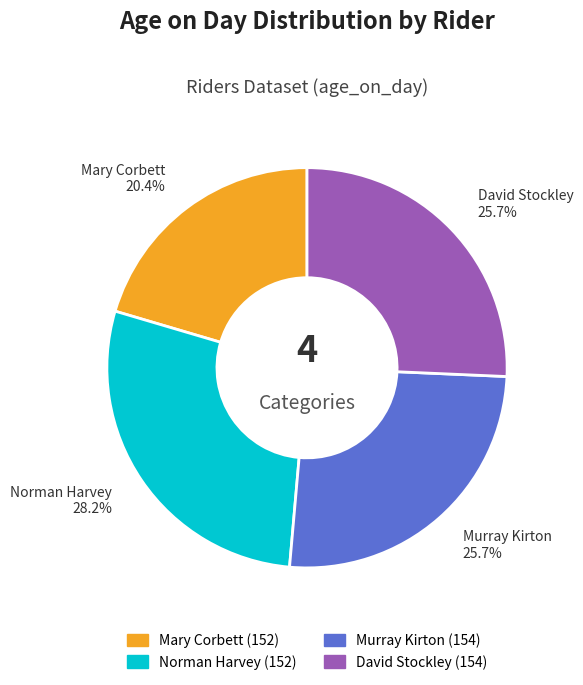

To the nearest percent, what portion does David Stockley (154) represent?

26%